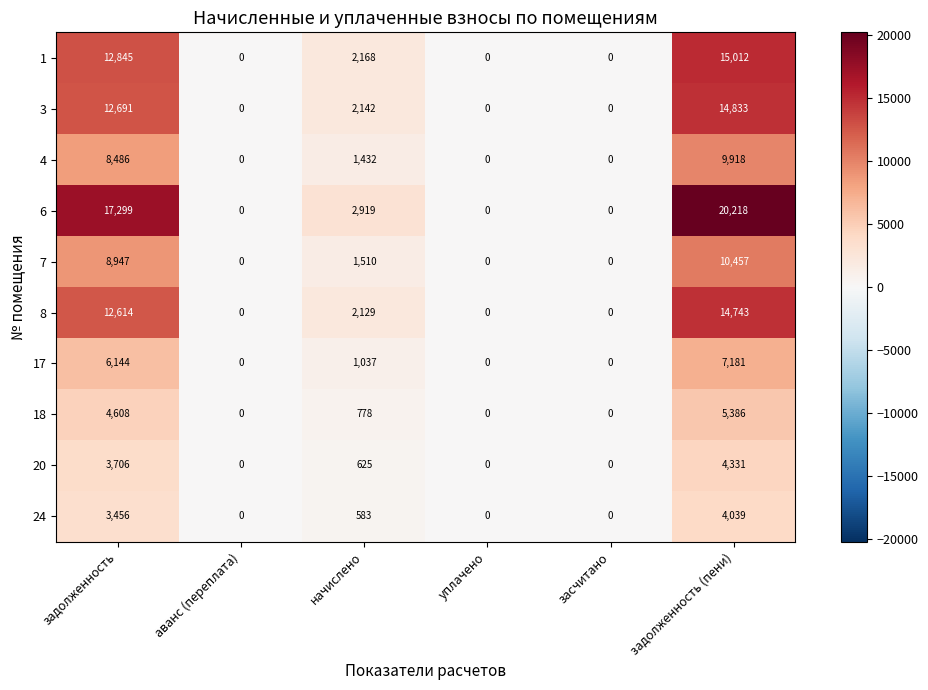

What is the difference between the maximum and minimum values in the 20 series?

4331